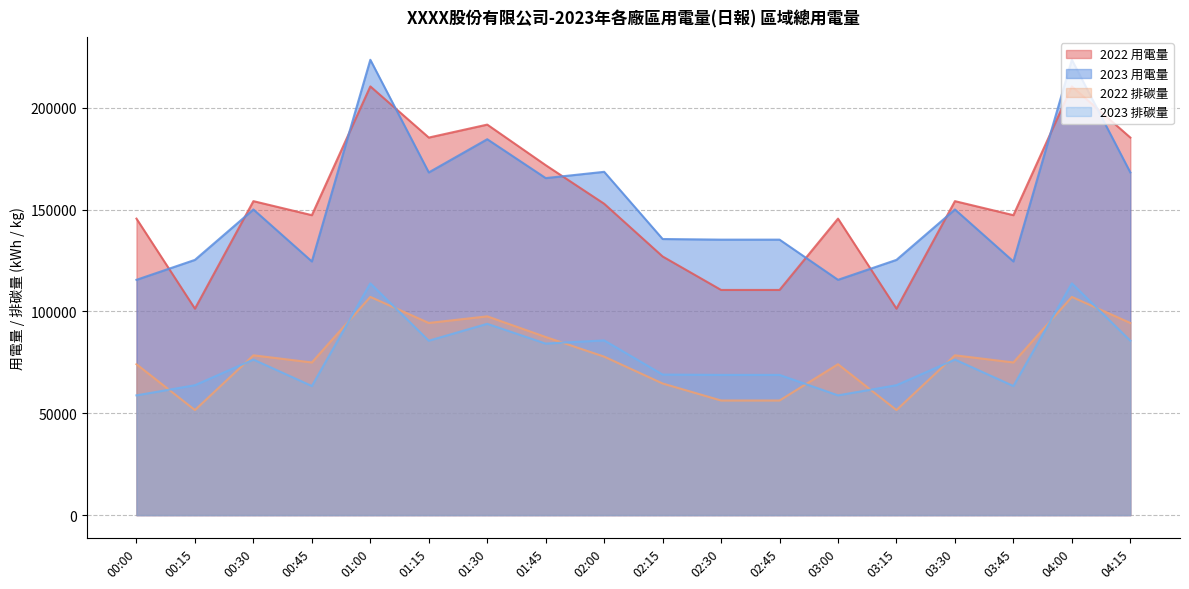

Which label corresponds to the smallest value in the chart?

00:15